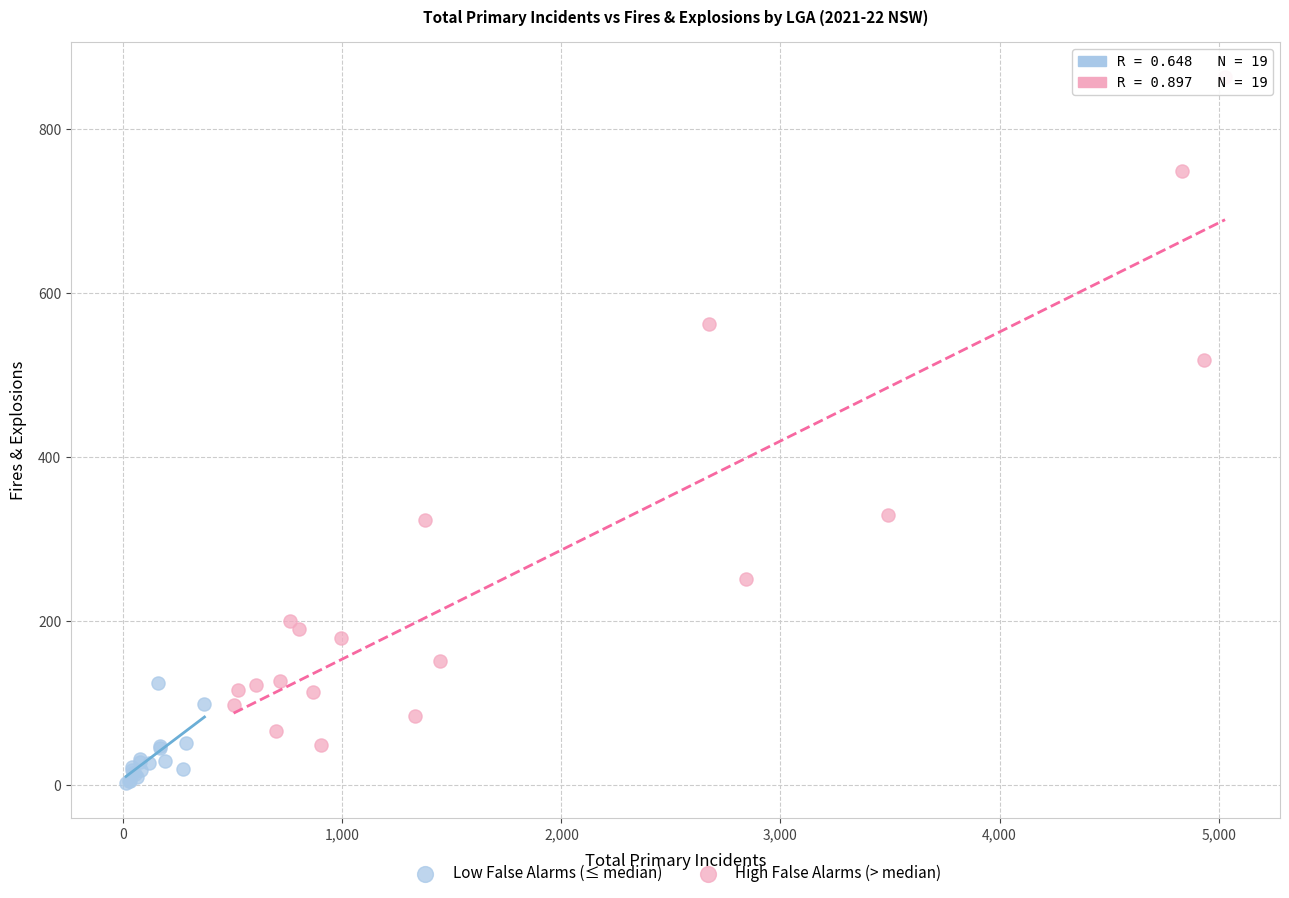

Which series contains the lowest Y value?

Low False Alarms (≤ median)